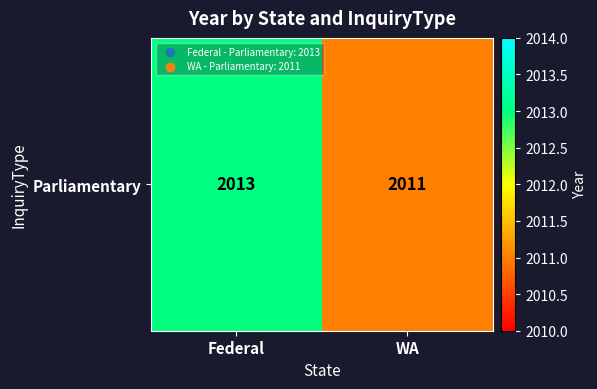

Between WA and Federal, which is larger?

Federal